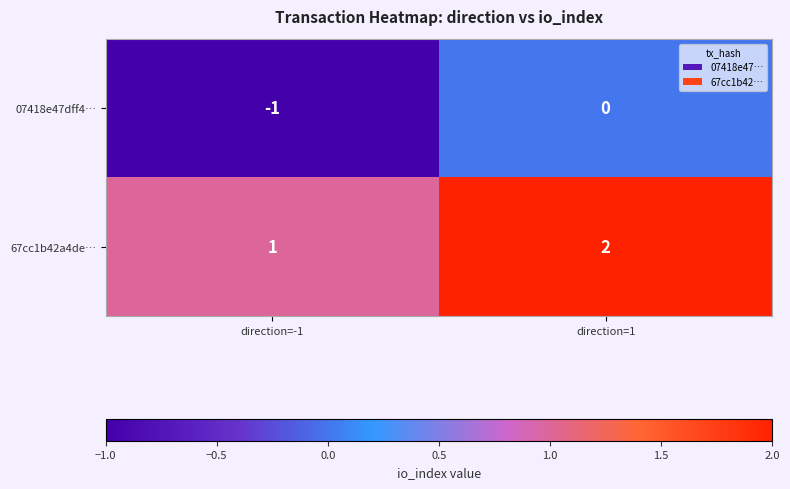

Reading left to right, what are all the values shown in this chart?

07418e47dff4…: -1	0
67cc1b42a4de…: 1	2